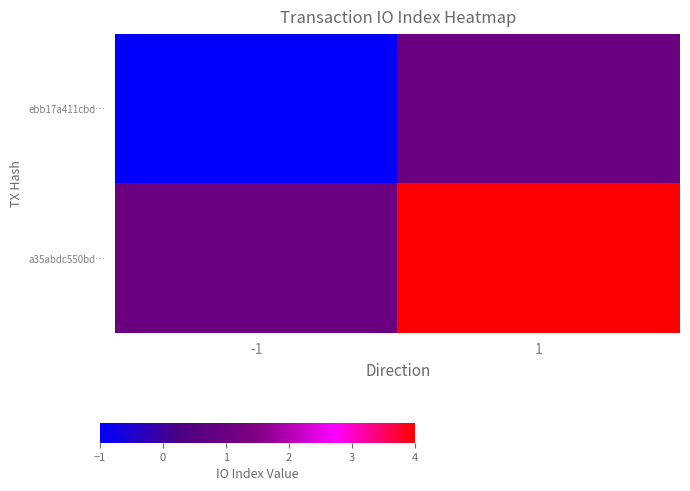

At which category does the chart reach its minimum across all series?

-1